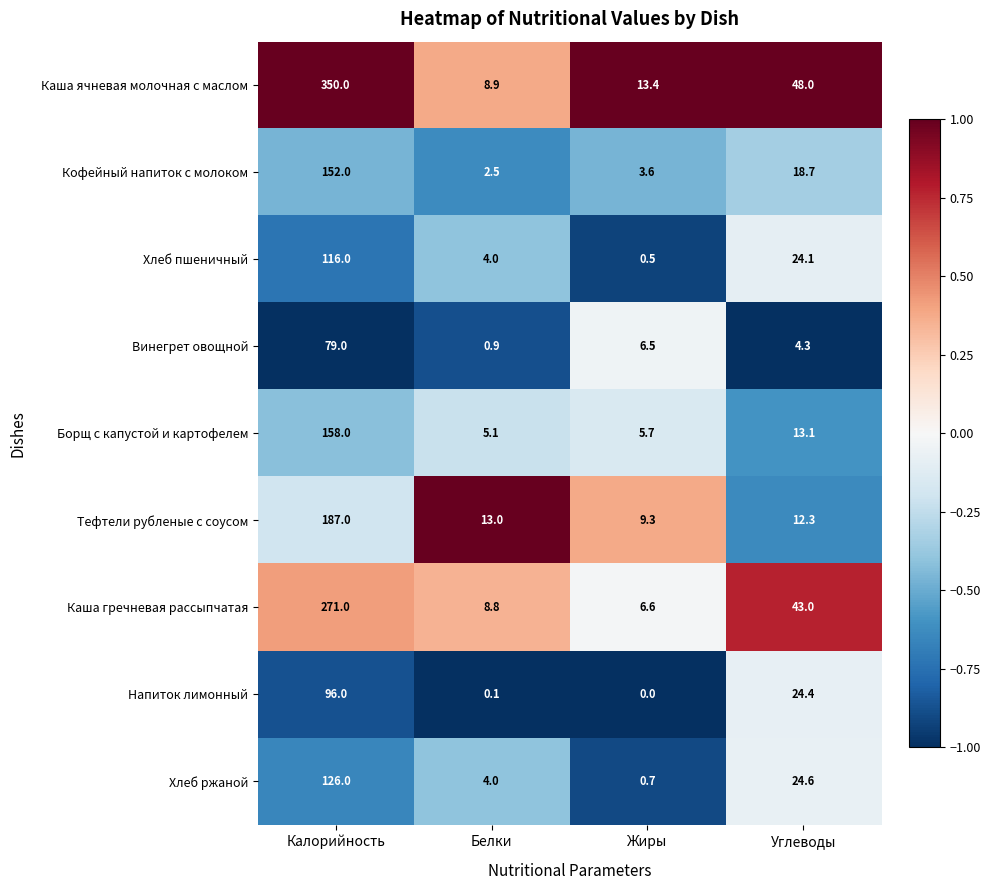

At which label is Хлеб пшеничный closest to 58?

Углеводы